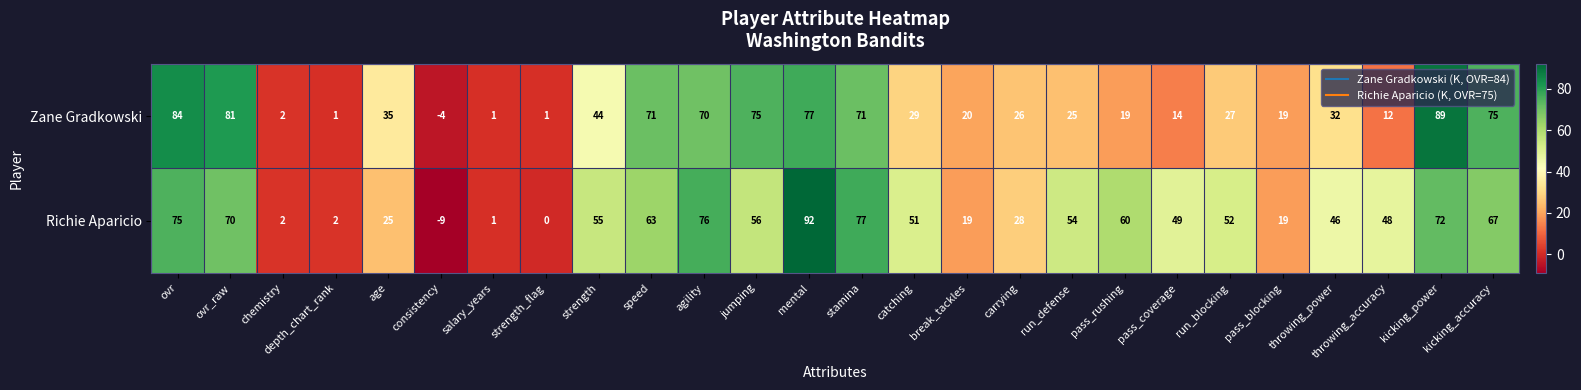

The Richie Aparicio series shows 70 at ovr_raw. True or false?

True